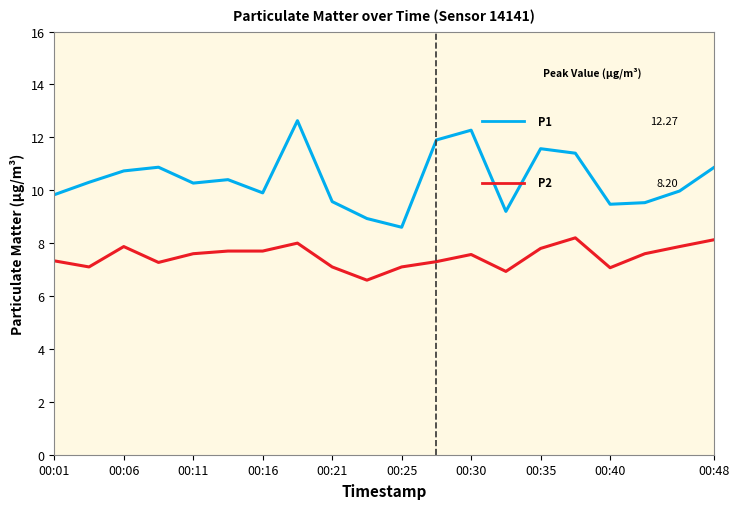

What is the smallest value displayed?

6.6